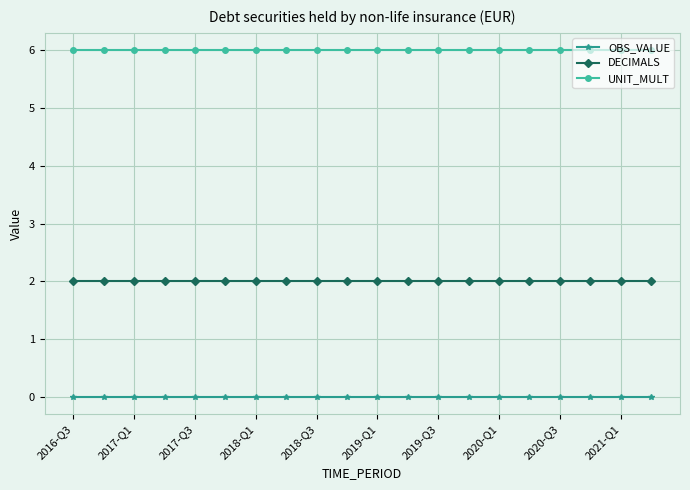

What is the value of the DECIMALS point at the 19th from the left?

2